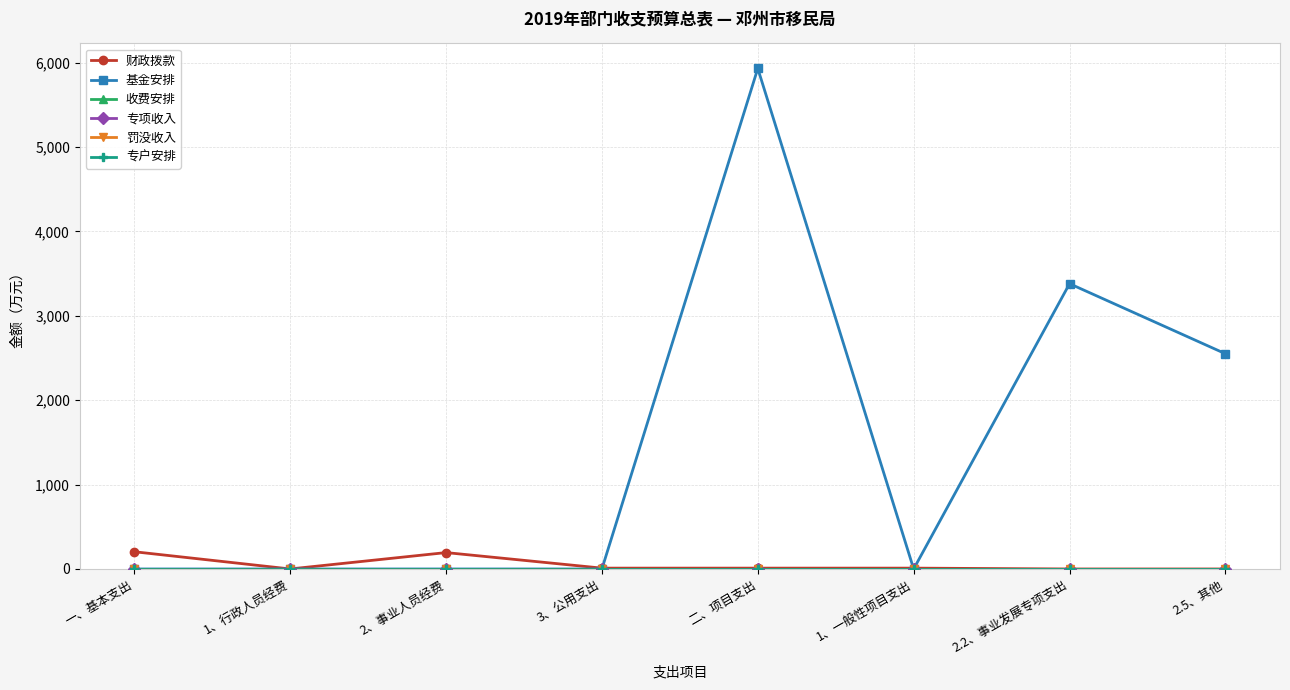

At which label does 收费安排 reach its minimum?

一、基本支出